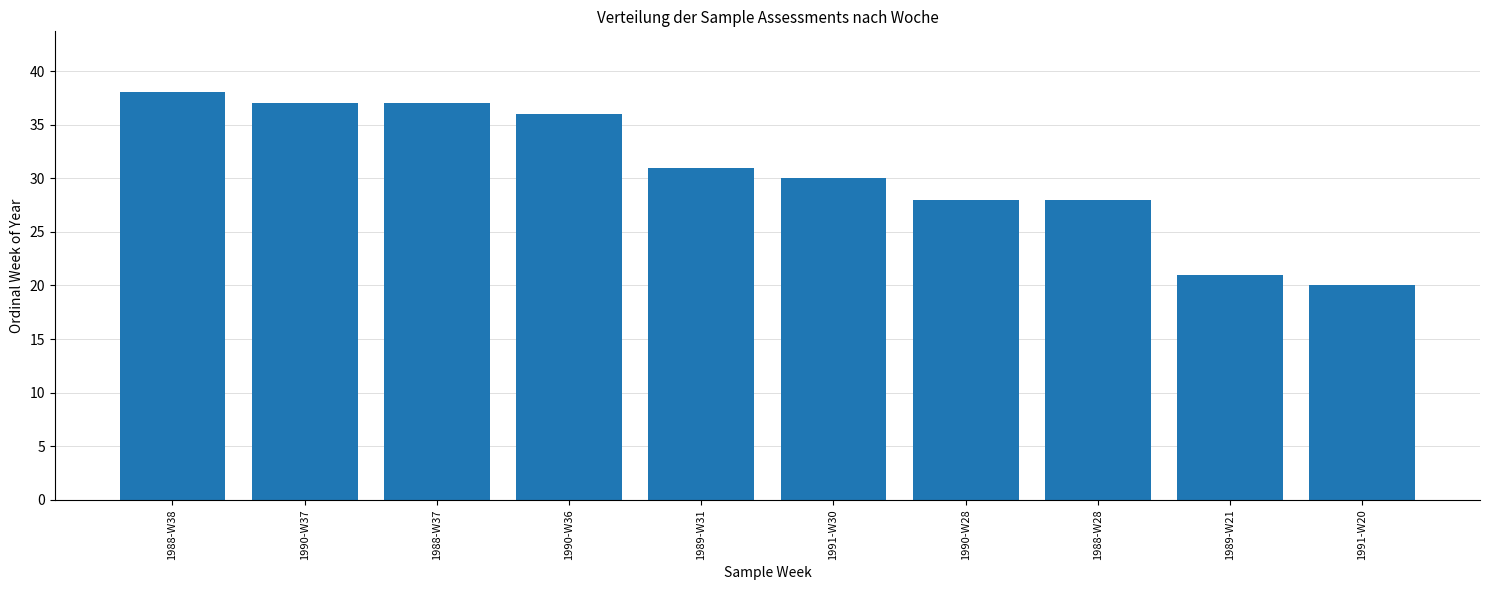

Which category has the lowest value across all series?

1991-W20